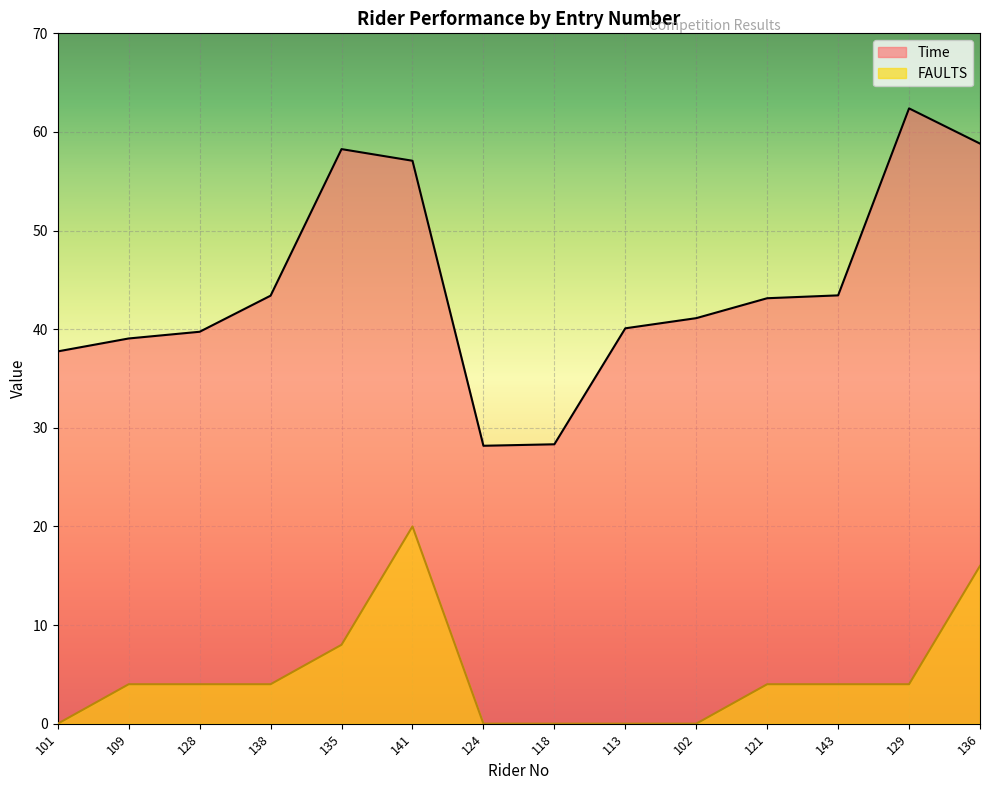

The value of FAULTS at 135 is 3.8. True or false?

False